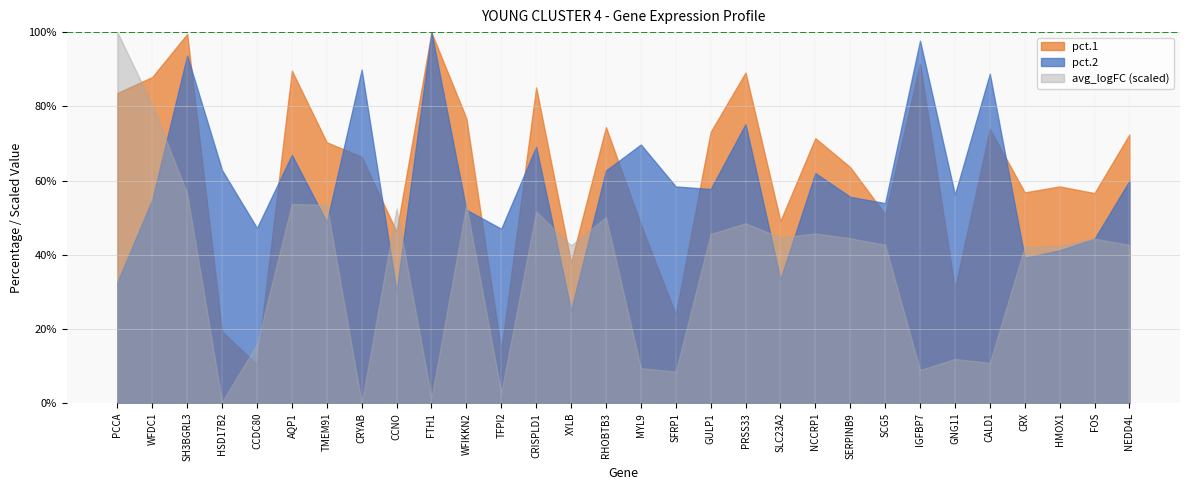

What is the difference between the second highest and minimum values in the pct.1 series?

89.1